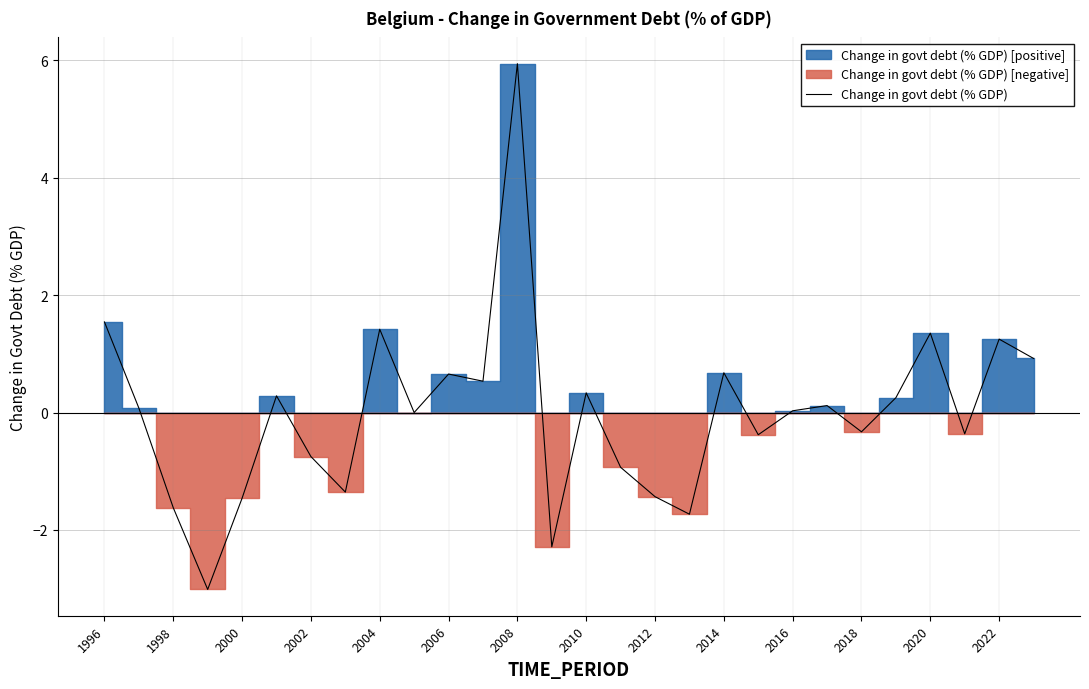

What is the maximum value shown in the chart?

5.9